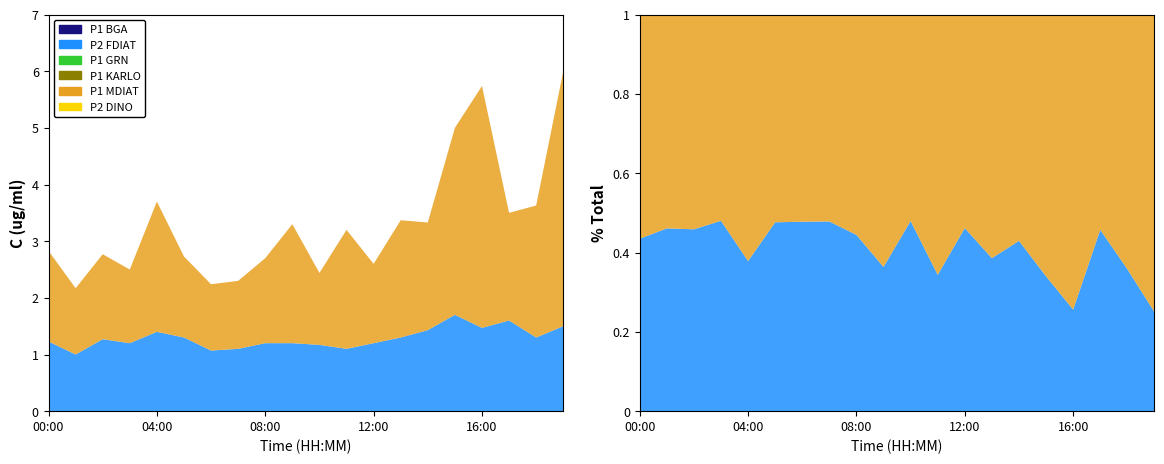

Reading left to right, list all the values displayed in this chart.

P1: 00:00=1.6	01:00=1.2	02:00=1.5	03:00=1.3	04:00=2.3	05:00=1.4	06:00=1.2	07:00=1.2	08:00=1.5	09:00=2.1	10:00=1.3	11:00=2.1	12:00=1.4	13:00=2.1	14:00=1.9	15:00=3.3	16:00=4.3	17:00=1.9	18:00=2.3	19:00=4.5
P2: 00:00=1.2	01:00=1.0	02:00=1.3	03:00=1.2	04:00=1.4	05:00=1.3	06:00=1.1	07:00=1.1	08:00=1.2	09:00=1.2	10:00=1.2	11:00=1.1	12:00=1.2	13:00=1.3	14:00=1.4	15:00=1.7	16:00=1.5	17:00=1.6	18:00=1.3	19:00=1.5